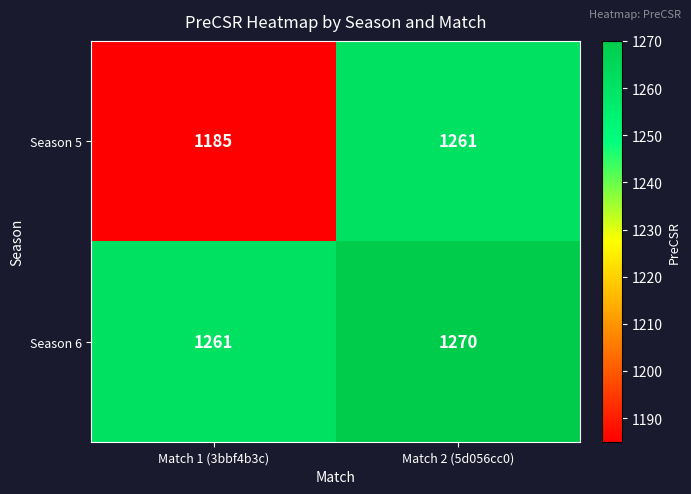

Which series has the largest range (max minus min)?

Season 5